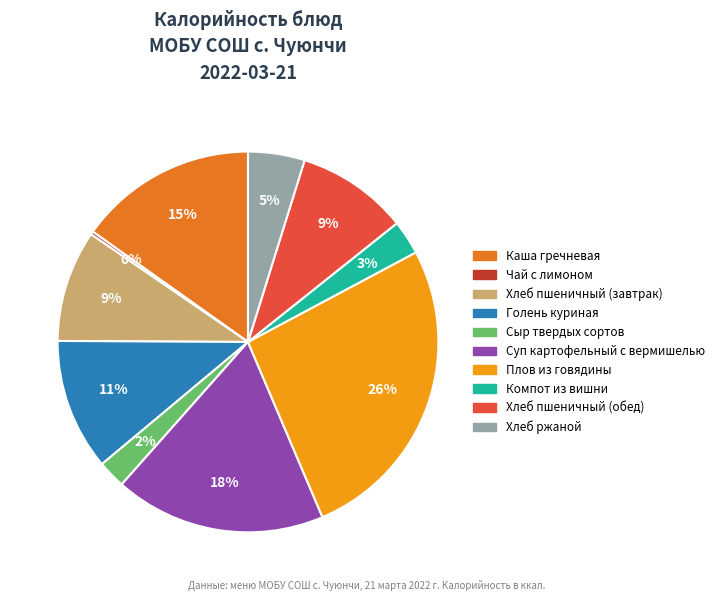

To the nearest percent, what percentage of the pie is Сыр твердых сортов?

2%